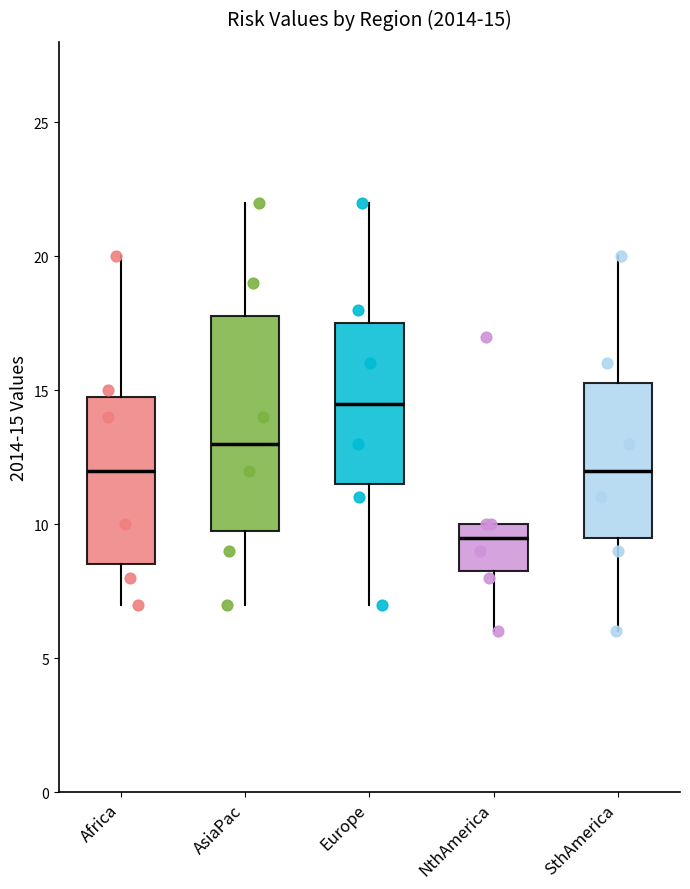

Which box is the tallest, from its lower edge to its upper edge?

AsiaPac